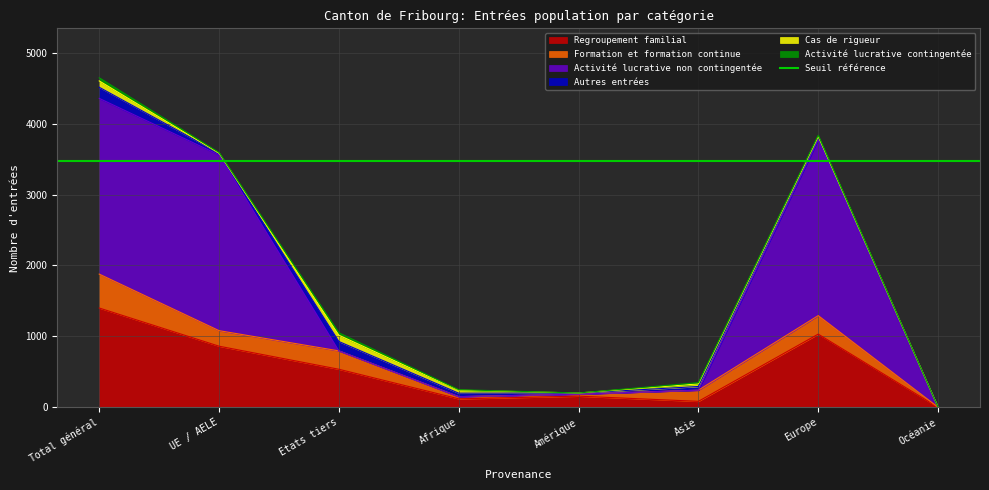

Which category has the lowest value in the Activité lucrative contingentée series?

Amérique